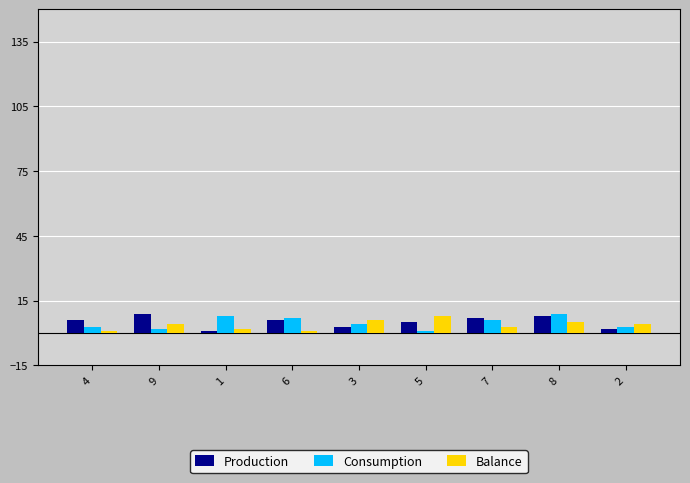

Count the Production values in the range 3 to 7.

5